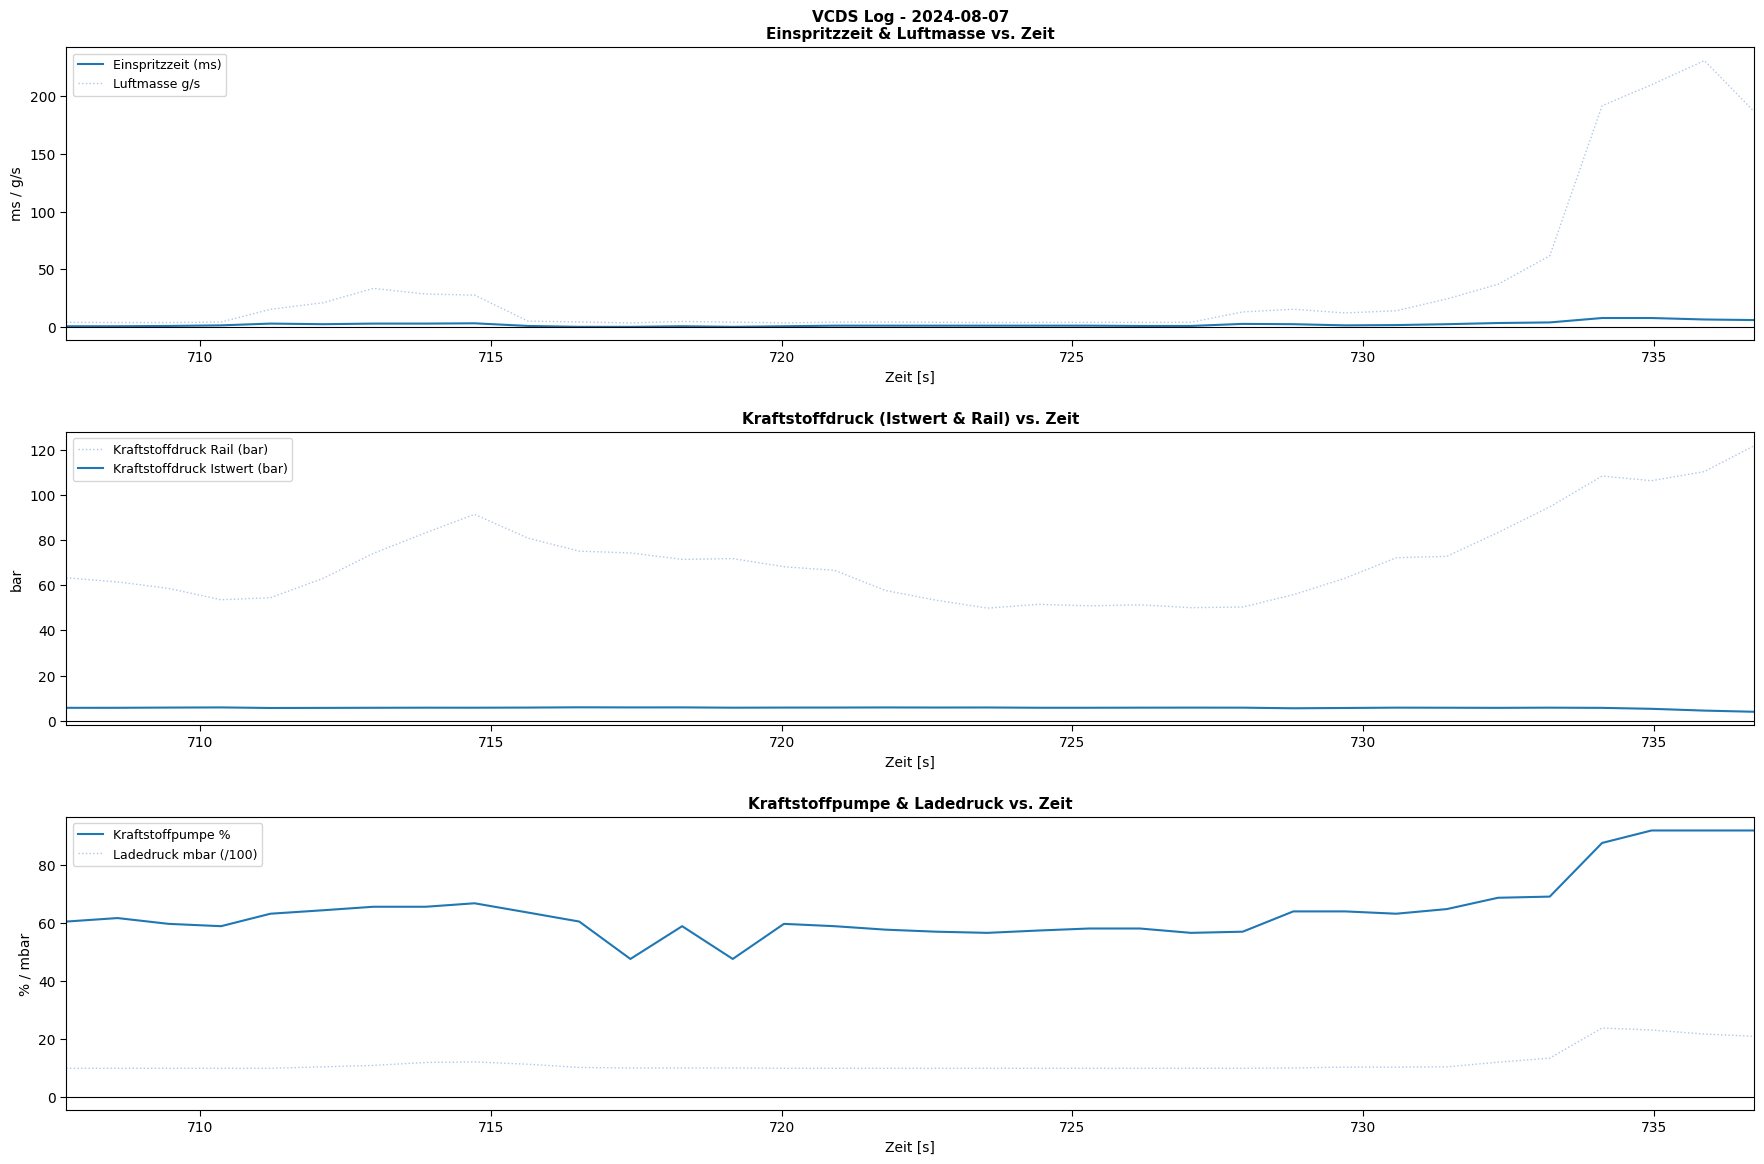

Which series has the largest total across all categories?

Kraftstoffdruck Rail (bar)